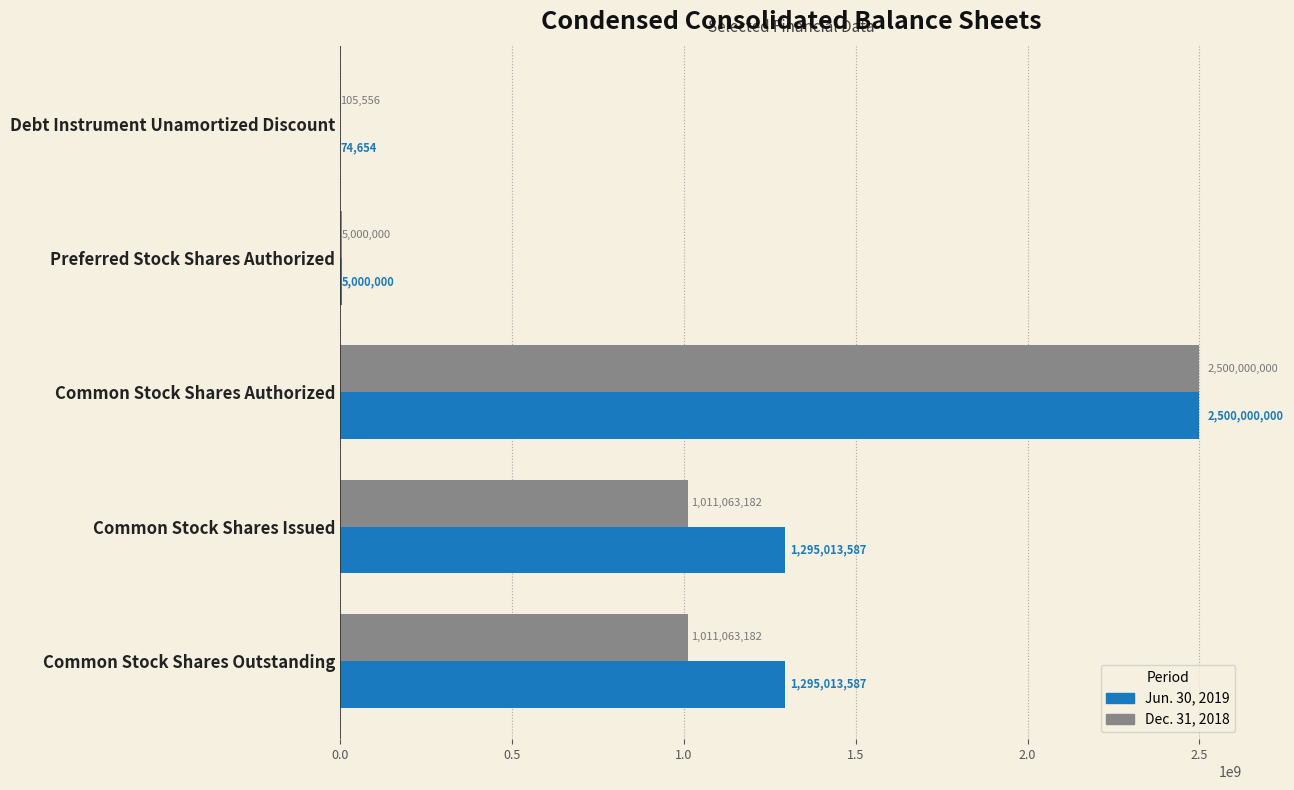

What is the total value across all series at Common Stock Shares Issued?

2306076769